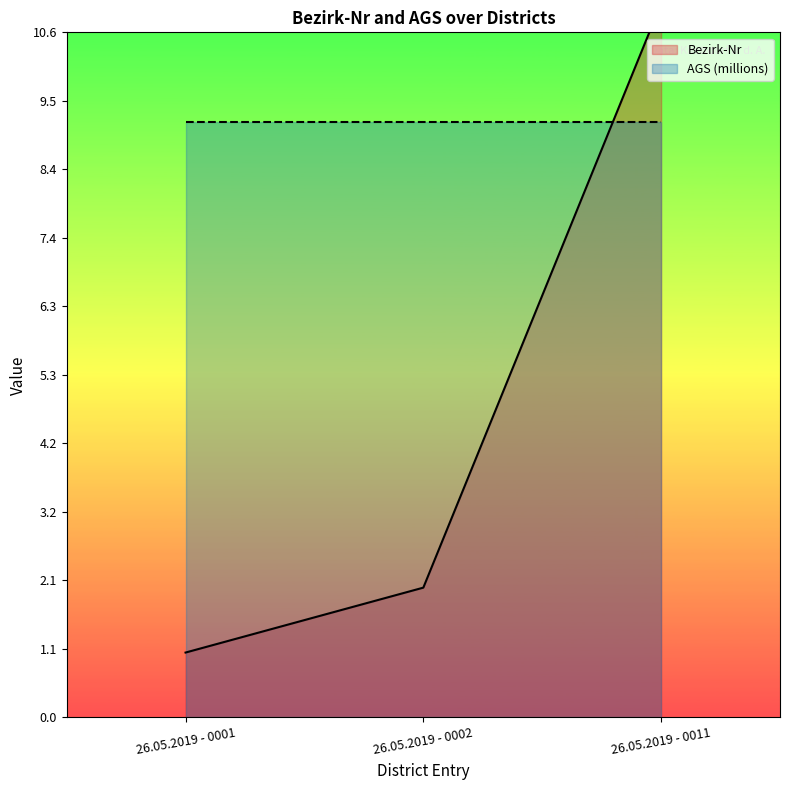

Approximately how many times larger is the value at 26.05.2019 - 0001 compared to 26.05.2019 - 0002?

0.5